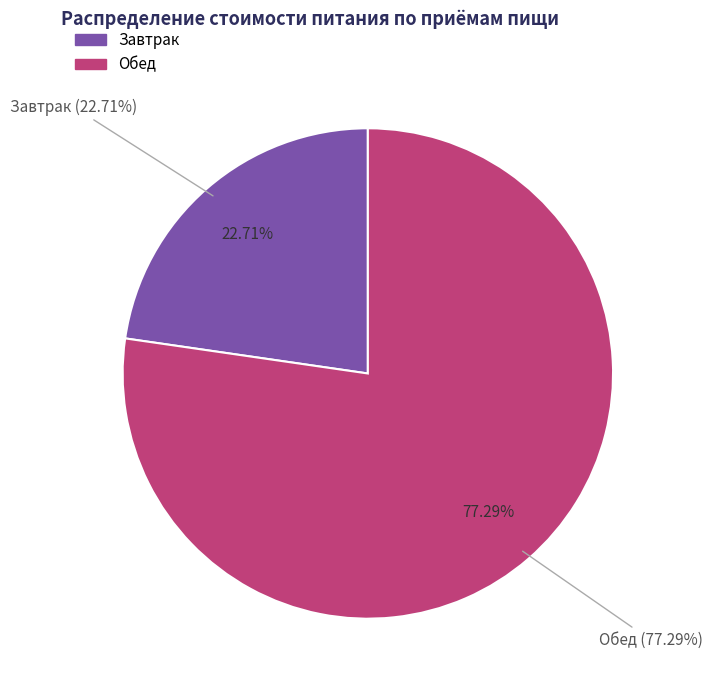

What percentage do Завтрак and Обед together represent?

100.0%